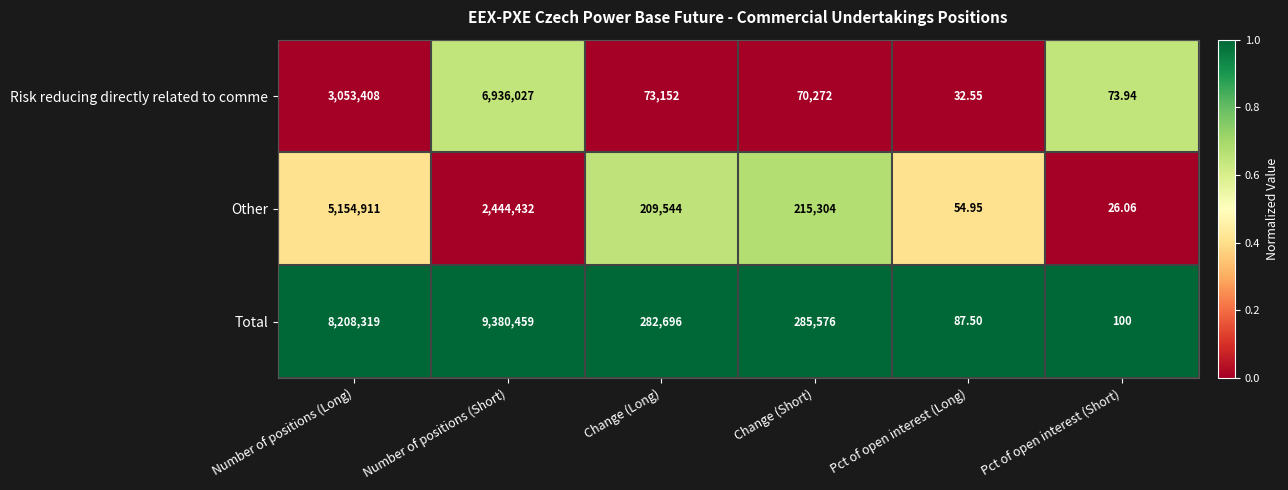

Rank the categories by Other value from lowest to highest.

Pct of open interest (Short), Pct of open interest (Long), Change (Long), Change (Short), Number of positions (Short), Number of positions (Long)